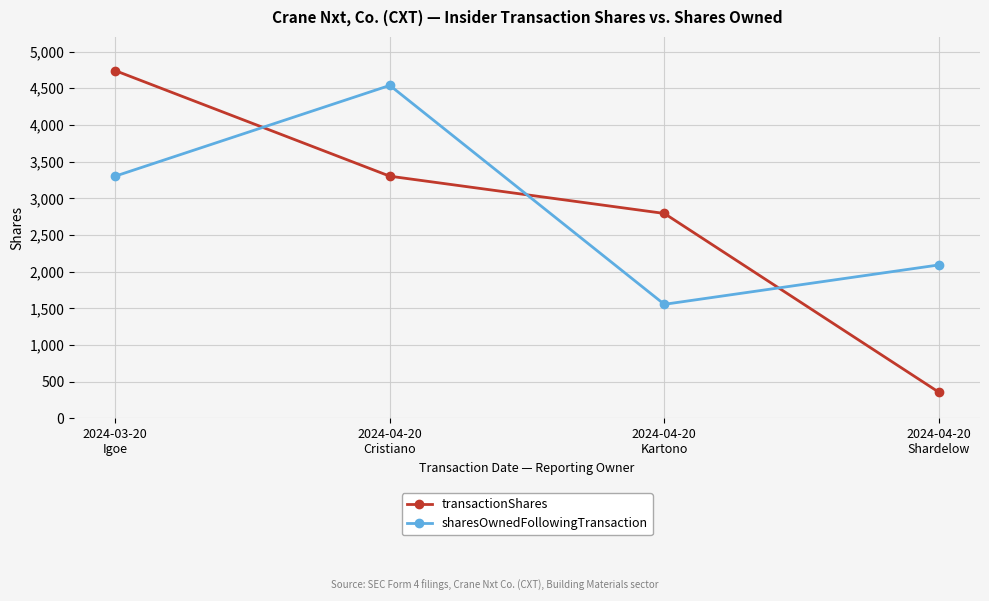

Which series changed the most between 2024-03-20
Igoe and 2024-04-20
Cristiano?

transactionShares